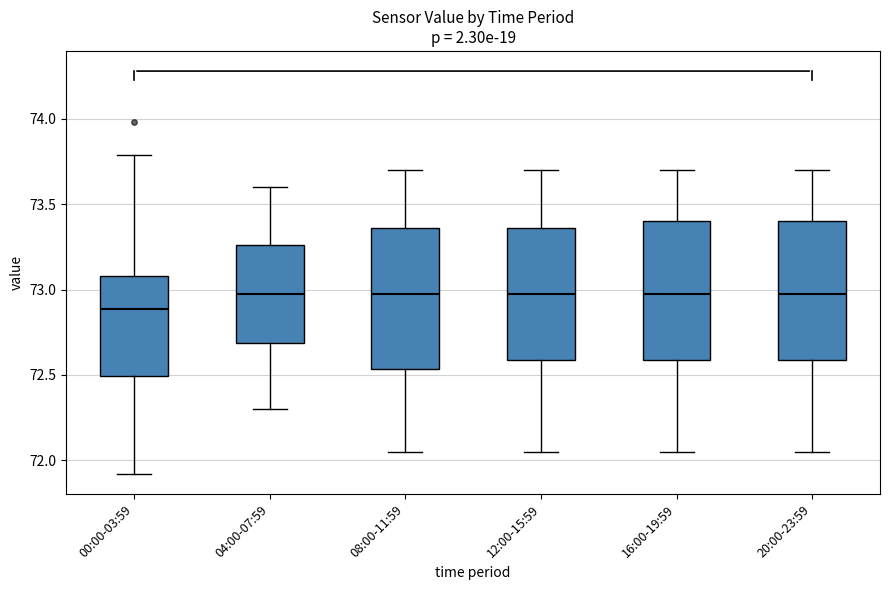

Where does the lower whisker of the box for 16:00-19:59 end on the y-axis? The values are not printed on the chart, so give them approximately, as read against the axis.

72.05